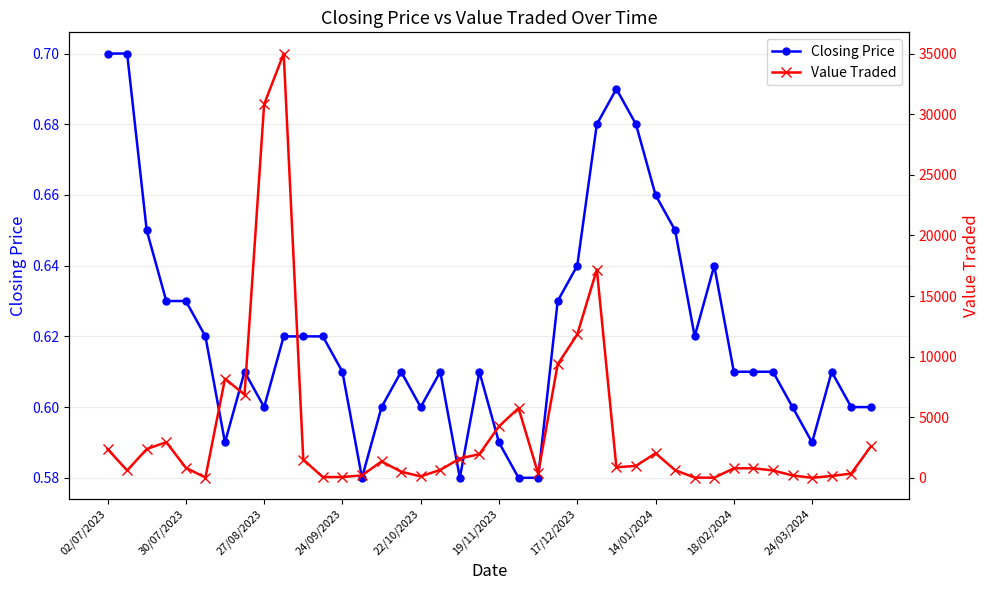

How many Closing Price values are between 0 and 1?

40